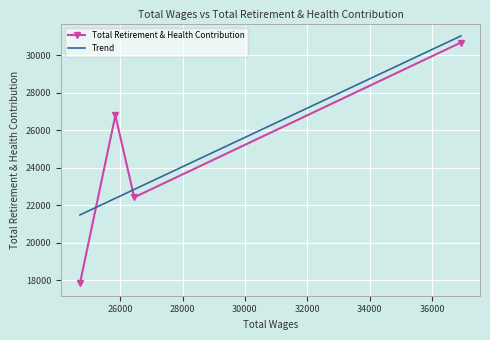

What is the greatest value displayed?

30693